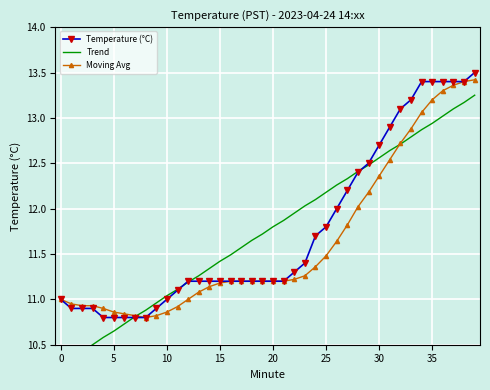

Does the chart have visible grid lines?

Yes